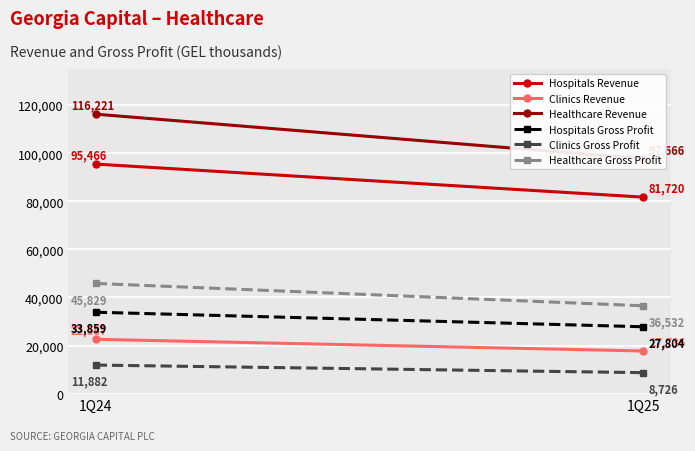

Reading left to right, transcribe all the data shown in this chart.

Hospitals Revenue: 95466	81720
Clinics Revenue: 22587	17736
Healthcare Revenue: 116221	97666
Hospitals Gross Profit: 33859	27804
Clinics Gross Profit: 11882	8726
Healthcare Gross Profit: 45829	36532